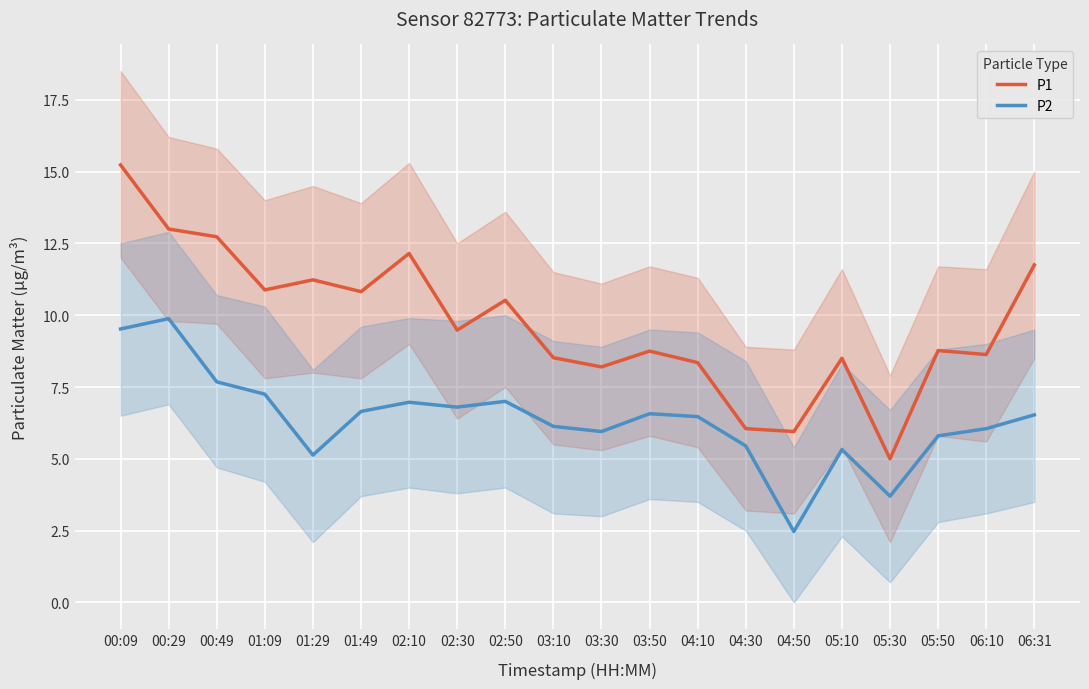

True or false: P1 and P2 intersect in this chart.

False